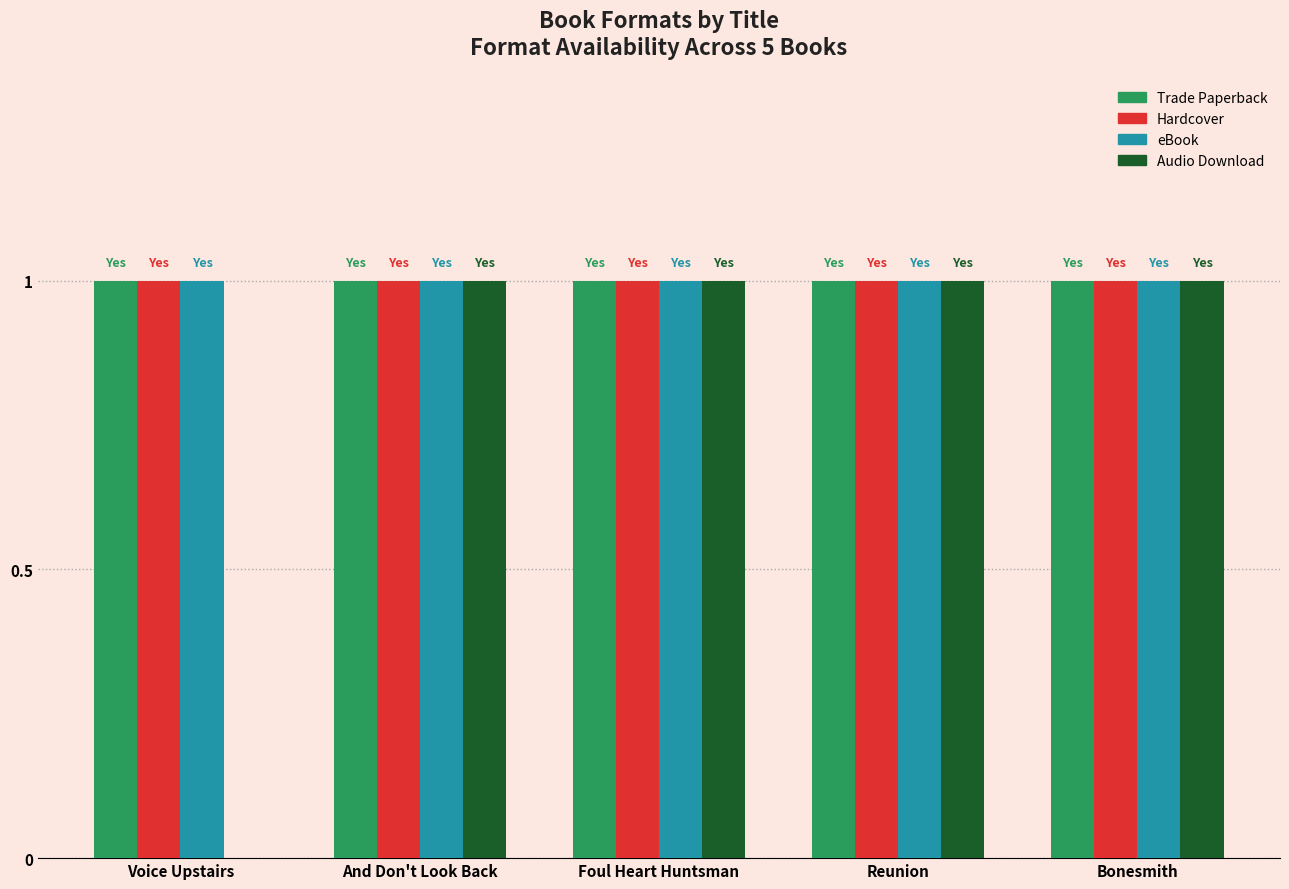

Is it true that eBook equals 0 at Reunion?

False